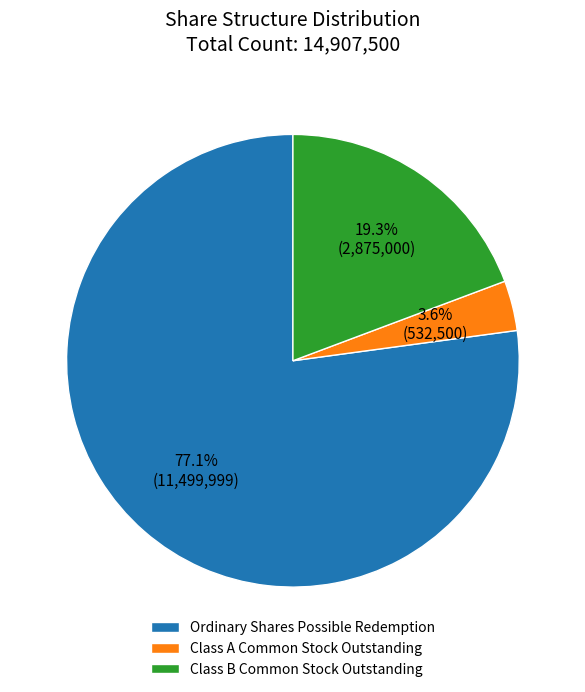

Which slice represents more than half of the pie?

Ordinary Shares Possible Redemption